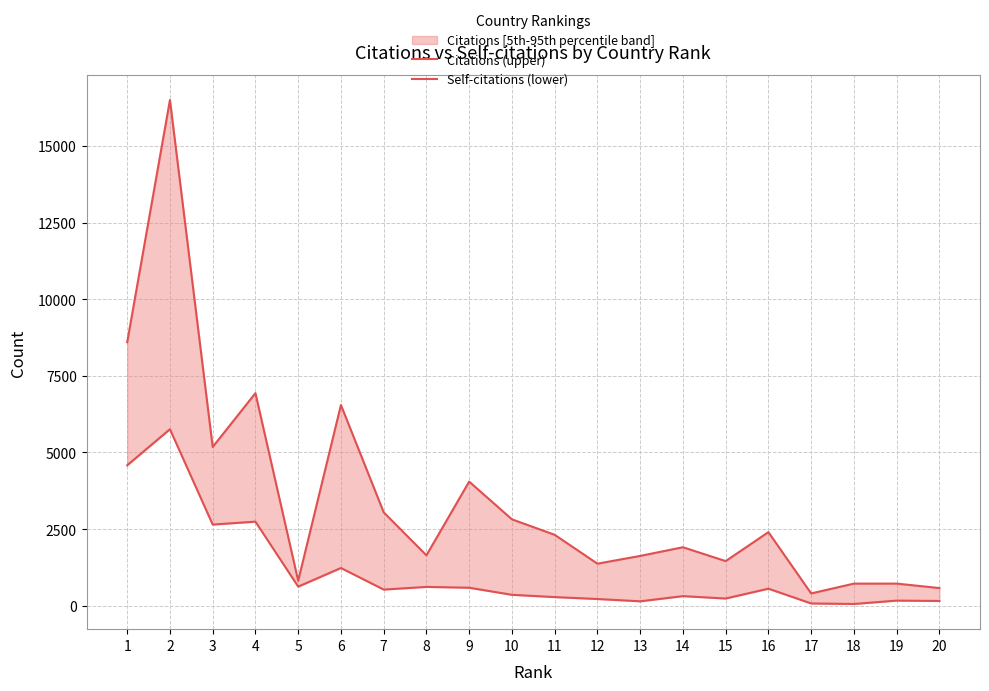

At how many categories does at least one series exceed 6366?

4